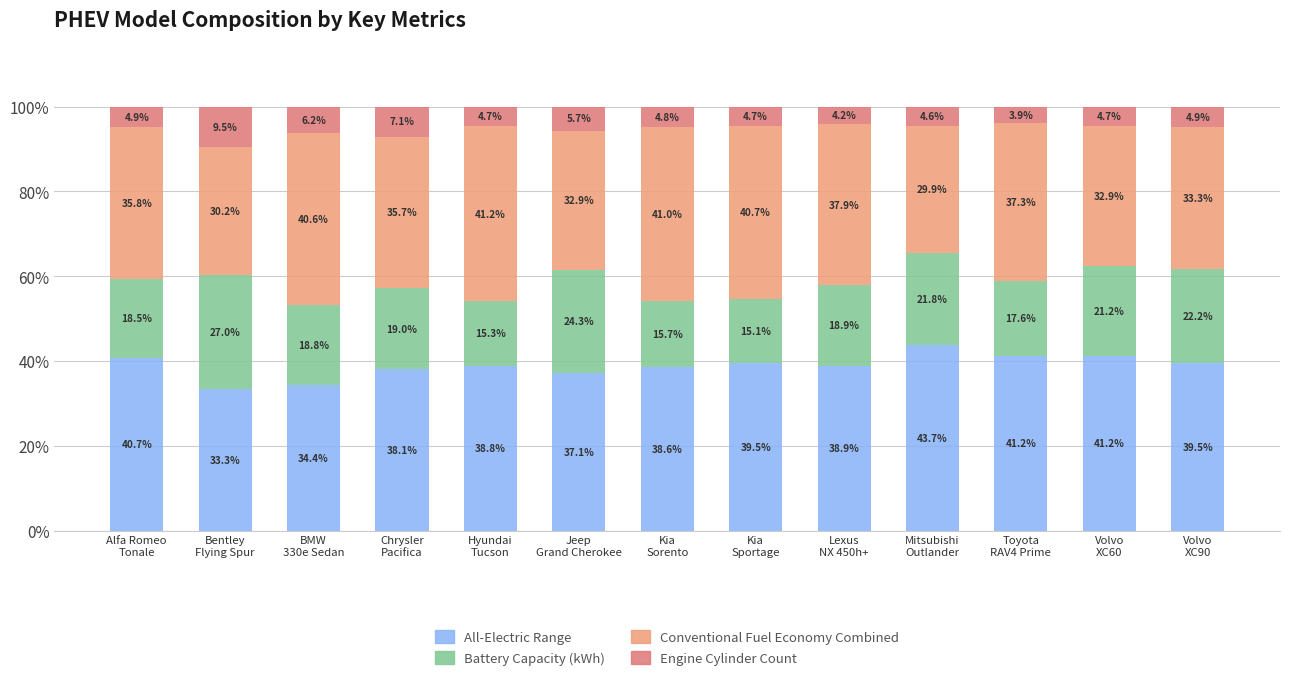

What is the total value across all series at Volvo
XC90?

100.0